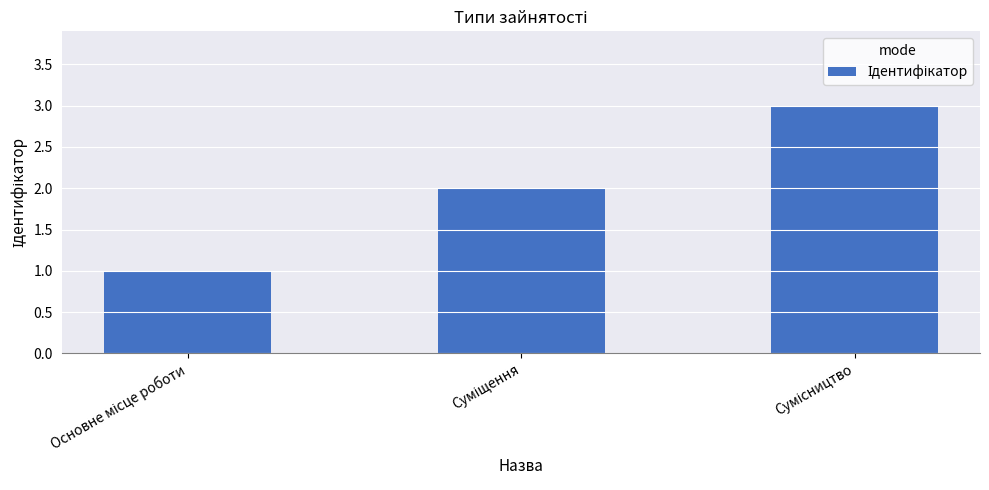

What is the maximum value shown in the chart?

3